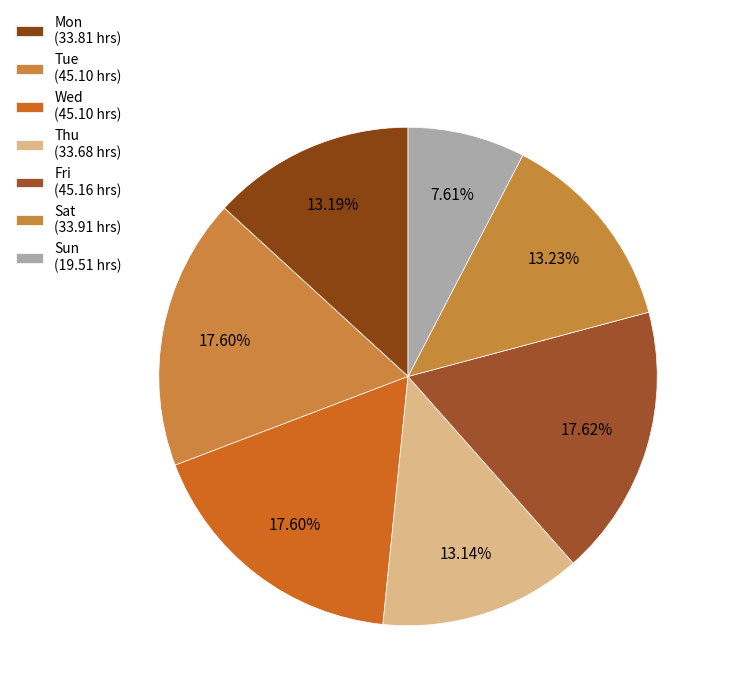

Combined, what portion of the pie is Fri and Sat?

30.9%